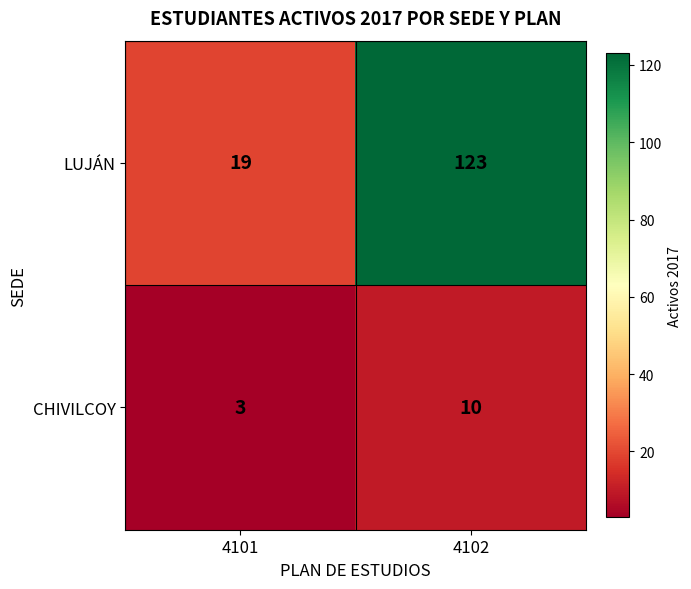

At which category is the sum across all series the highest?

4102